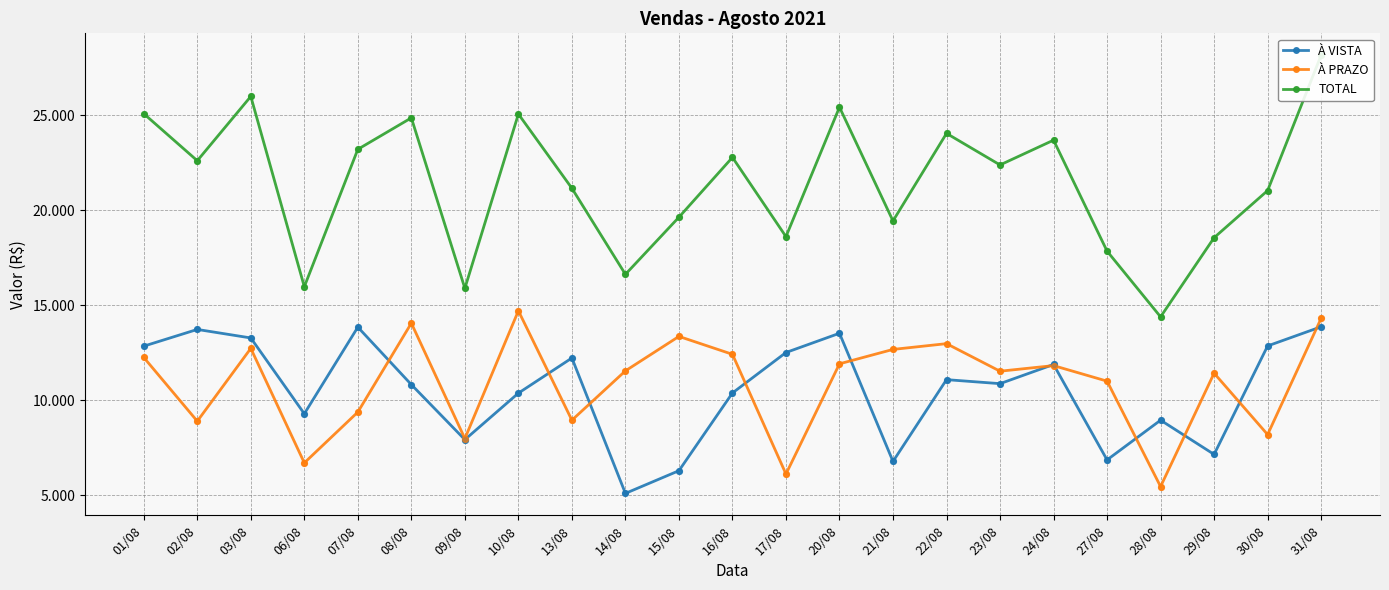

At how many categories does at least one series exceed 12028?

23